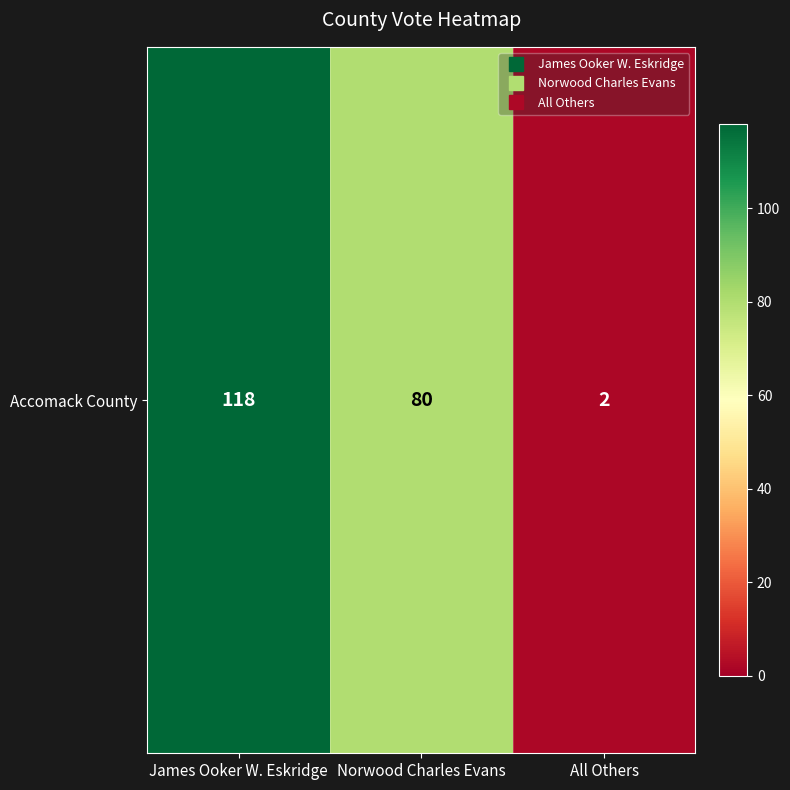

How many values are below 80?

1